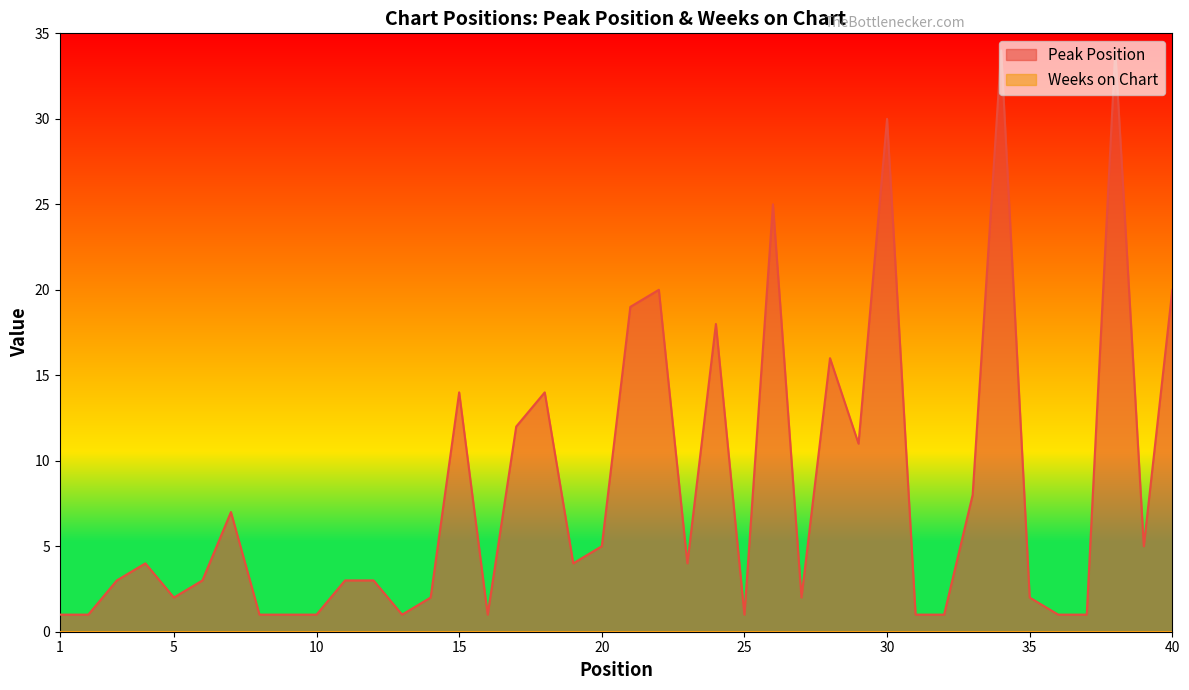

Count the number of data series in this chart.

2